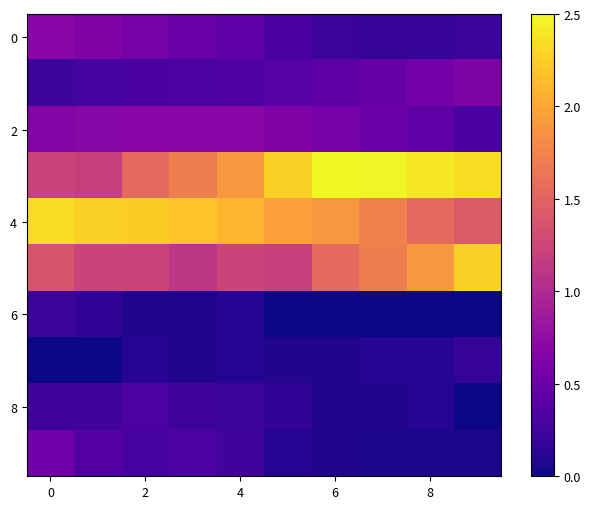

At which category does the chart reach its peak across all series?

6